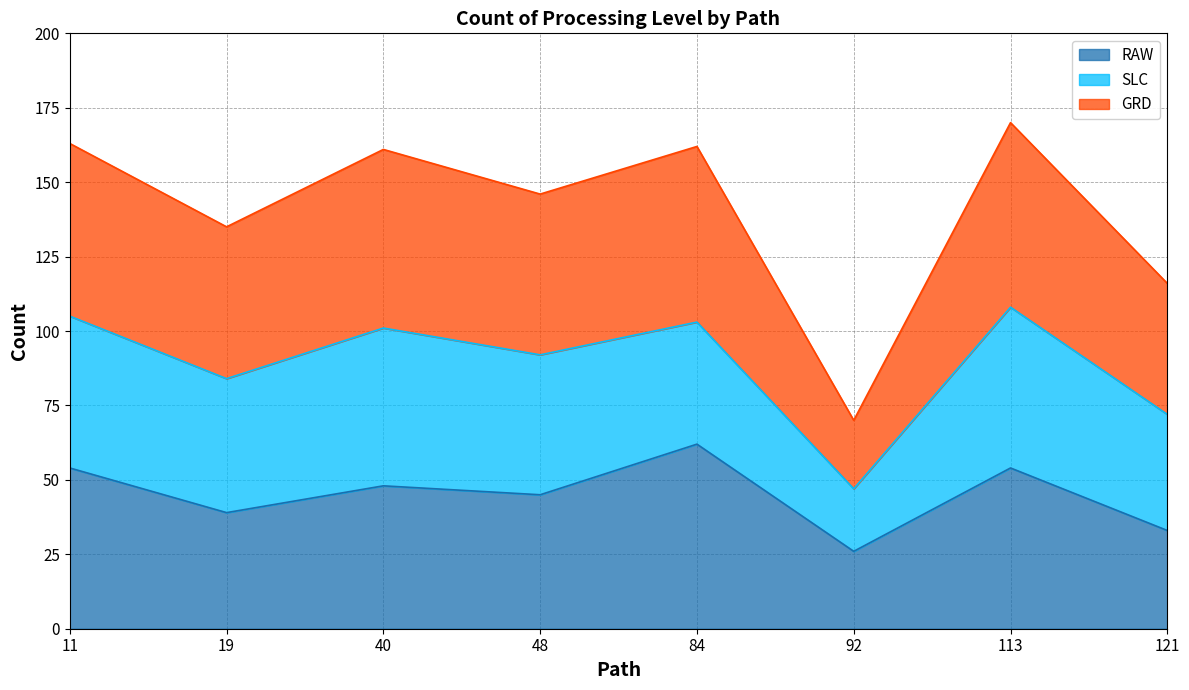

Which category has the highest value in the RAW series?

84